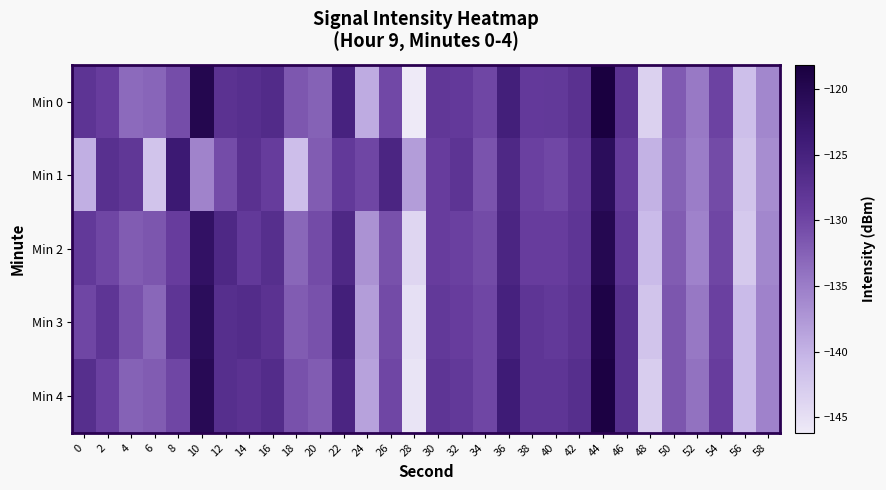

Reading left to right, what are all the values shown in this chart?

Min 0: 0=-127.8	2=-129.0	4=-133.3	6=-132.9	8=-130.6	10=-119.8	12=-127.5	14=-127.1	16=-126.4	18=-131.6	20=-132.5	22=-125.1	24=-139.3	26=-130.2	28=-146.2	30=-128.2	32=-128.6	34=-130.1	36=-124.5	38=-128.6	40=-128.5	42=-127.4	44=-118.1	46=-127.5	48=-143.4	50=-131.9	52=-134.7	54=-129.7	56=-141.5	58=-136.0
Min 1: 0=-139.8	2=-127.1	4=-128.2	6=-141.9	8=-123.6	10=-135.6	12=-130.6	14=-127.4	16=-129.0	18=-141.3	20=-132.0	22=-128.5	24=-130.0	26=-125.5	28=-138.0	30=-129.0	32=-127.8	34=-131.2	36=-126.0	38=-129.5	40=-130.1	42=-128.3	44=-121.0	46=-128.7	48=-140.0	50=-132.5	52=-135.0	54=-130.5	56=-142.0	58=-136.5
Min 2: 0=-128.5	2=-130.0	4=-132.0	6=-131.5	8=-129.0	10=-122.0	12=-126.0	14=-128.5	16=-127.0	18=-133.0	20=-130.5	22=-126.0	24=-137.0	26=-131.0	28=-144.0	30=-129.0	32=-129.5	34=-130.5	36=-125.5	38=-129.0	40=-129.0	42=-128.0	44=-120.0	46=-128.0	48=-141.0	50=-132.0	52=-135.5	54=-130.0	56=-142.5	58=-136.0
Min 3: 0=-130.0	2=-128.0	4=-131.0	6=-133.0	8=-128.0	10=-121.0	12=-127.0	14=-126.5	16=-127.5	18=-132.0	20=-131.0	22=-124.5	24=-138.0	26=-130.5	28=-145.0	30=-128.5	32=-129.0	34=-130.0	36=-125.0	38=-128.0	40=-128.5	42=-127.5	44=-119.0	46=-127.0	48=-142.0	50=-131.5	52=-134.5	54=-129.5	56=-141.0	58=-135.5
Min 4: 0=-127.0	2=-129.5	4=-132.5	6=-132.0	8=-130.0	10=-120.5	12=-127.0	14=-127.5	16=-126.5	18=-131.0	20=-132.0	22=-125.5	24=-138.5	26=-130.0	28=-145.5	30=-128.0	32=-128.5	34=-130.0	36=-124.0	38=-128.0	40=-128.0	42=-127.0	44=-118.5	46=-127.0	48=-143.0	50=-131.5	52=-134.0	54=-129.0	56=-141.0	58=-135.5